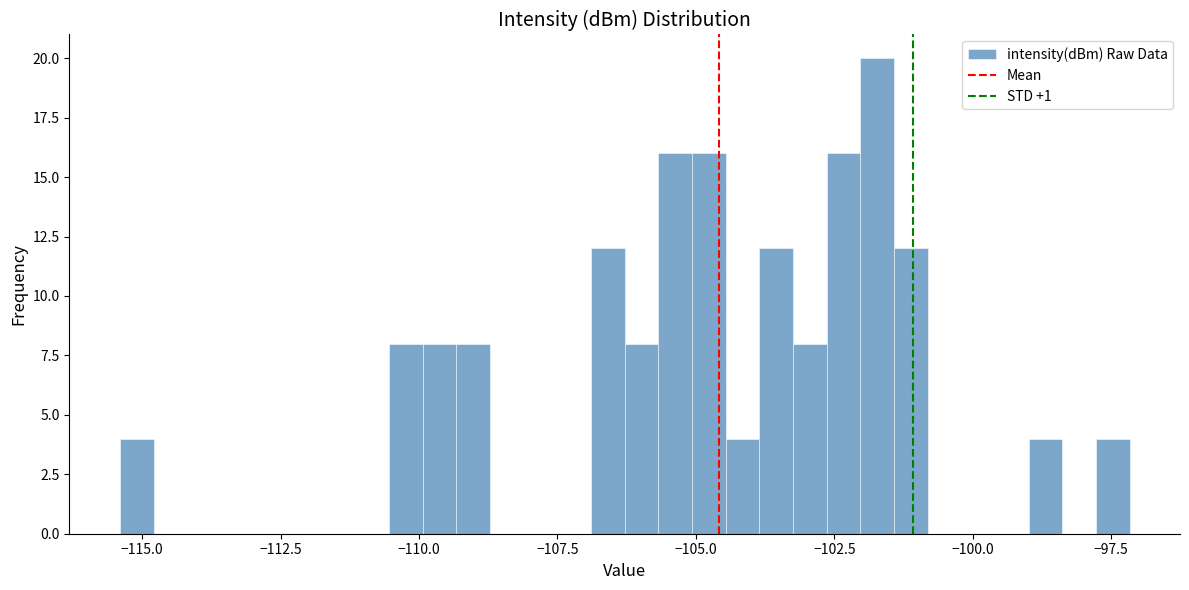

Around what value on the x-axis is the tallest bar? Give the approximate position of its centre, as read against the axis.

-101.5